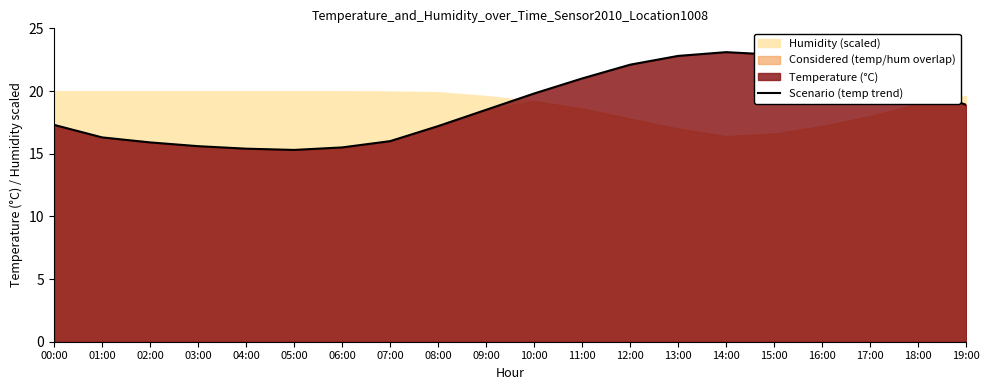

How many interior local valleys (lower than both neighbors) does the data have?

1